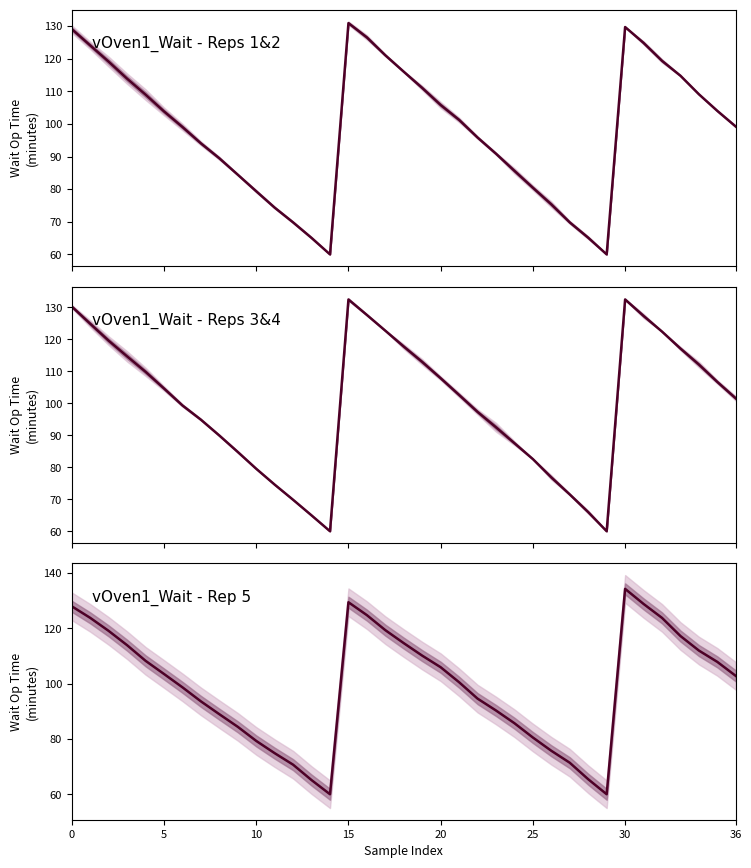

What is the average value of the Mean series?

100.0